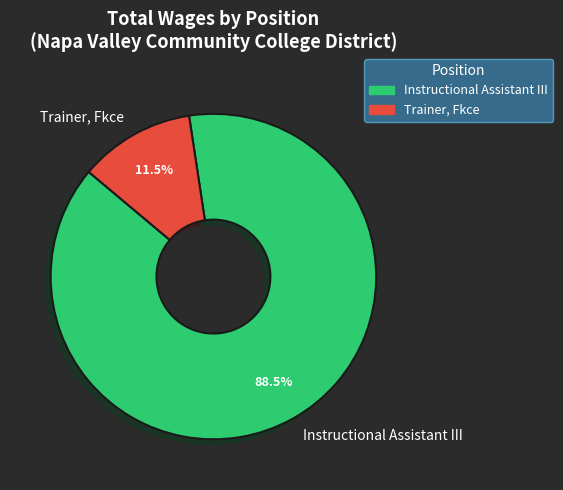

What is the ratio of the value at Trainer, Fkce to the value at Instructional Assistant III?

0.1